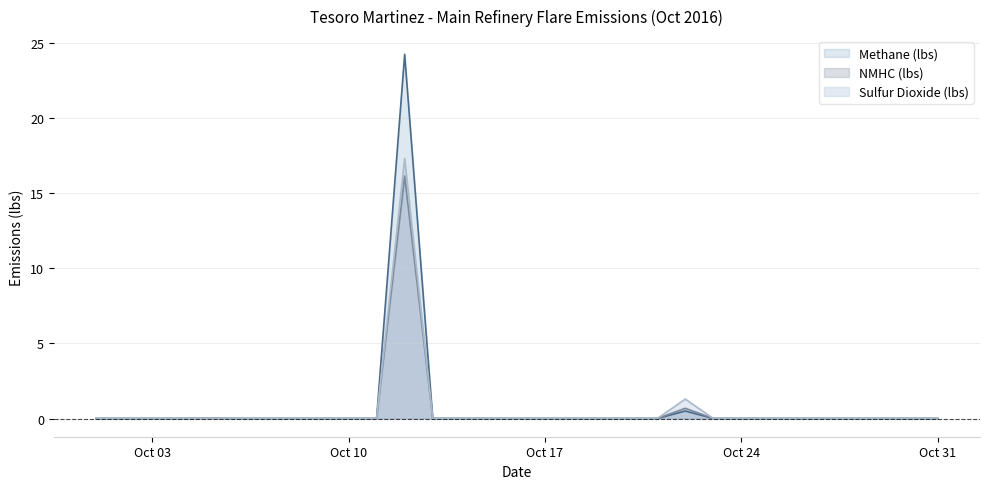

The value of NMHC (lbs) at 10/20/2016 is 0.0. True or false?

True